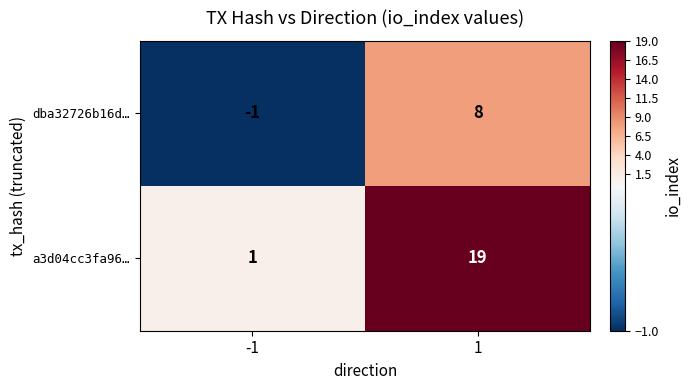

At which category does the chart reach its minimum across all series?

-1